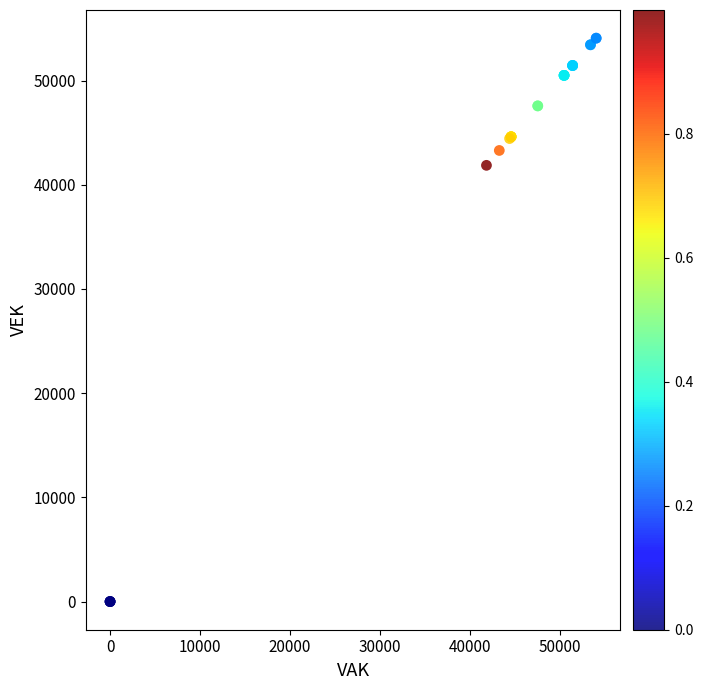

What Y value in the scatter plot is closest to 27034?

41864